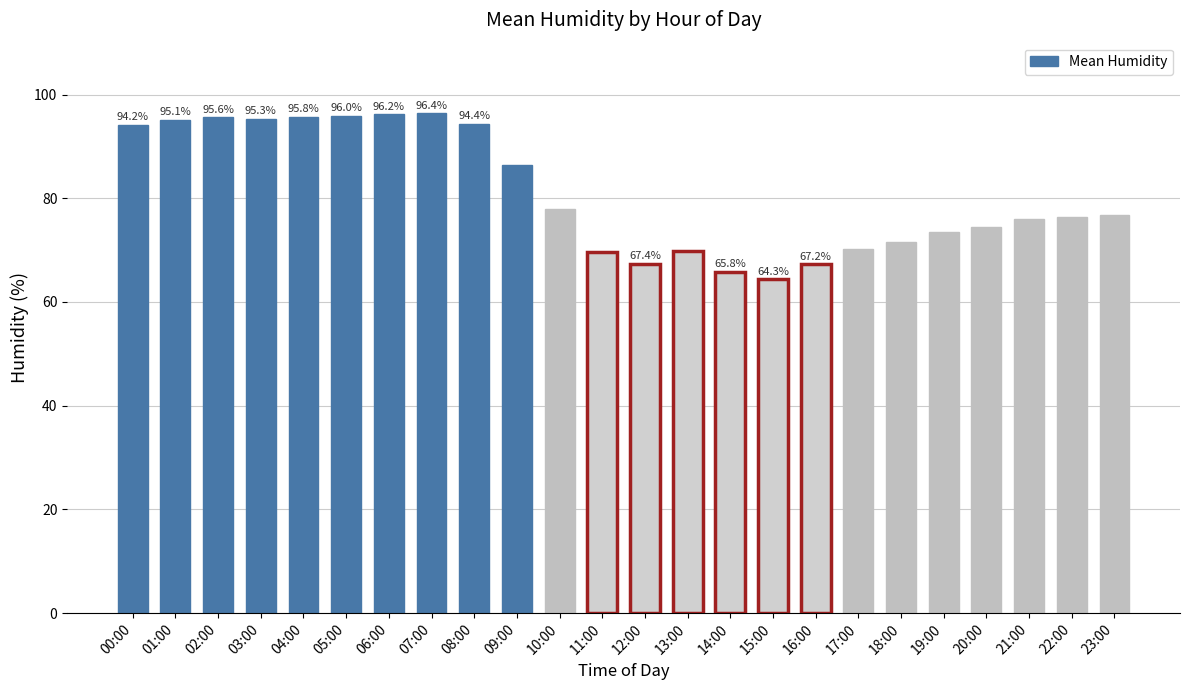

Between 04:00 and 21:00, which is larger?

04:00